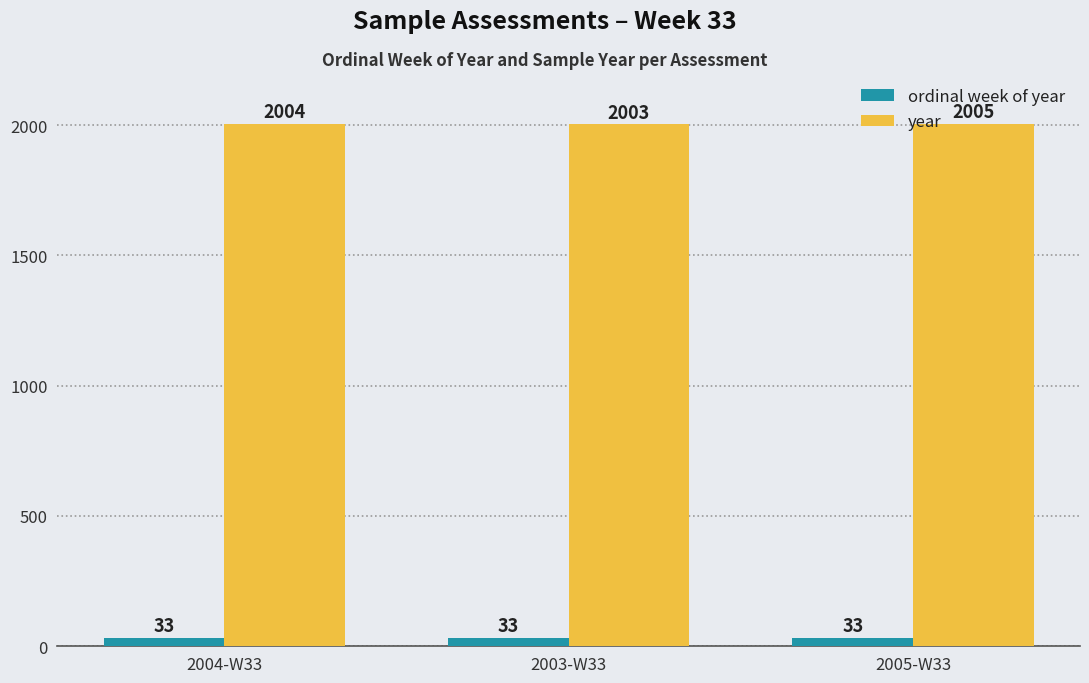

The value of ordinal week of year at 2004-W33 is 33. True or false?

True